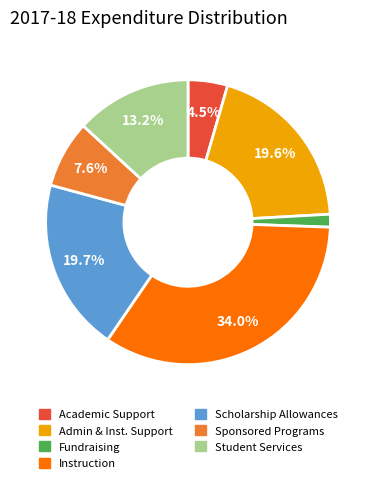

How many slices are in this pie chart?

7